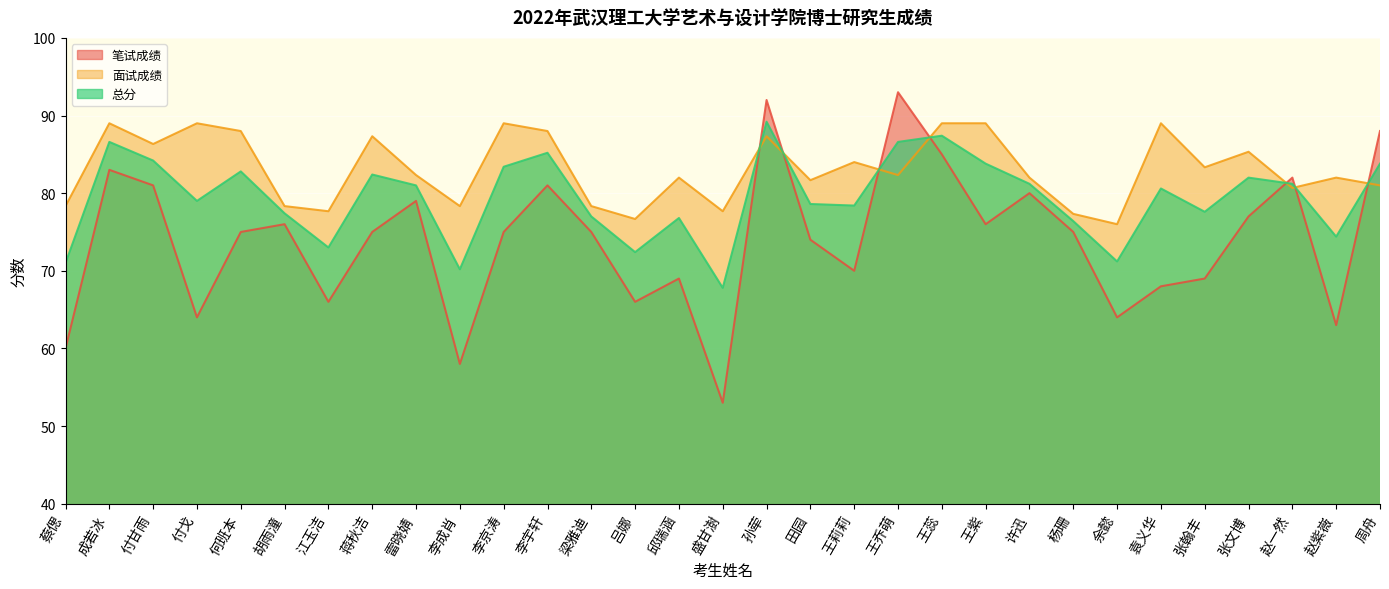

What is the total value across all series at 杨珊?

228.7